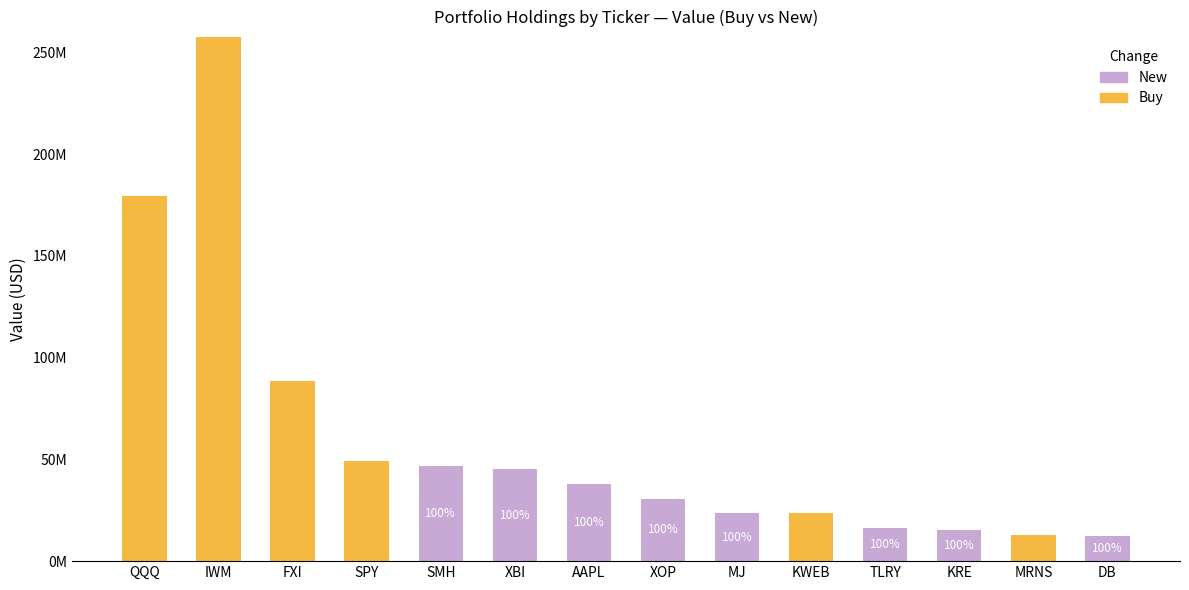

Are the bars horizontal?

No